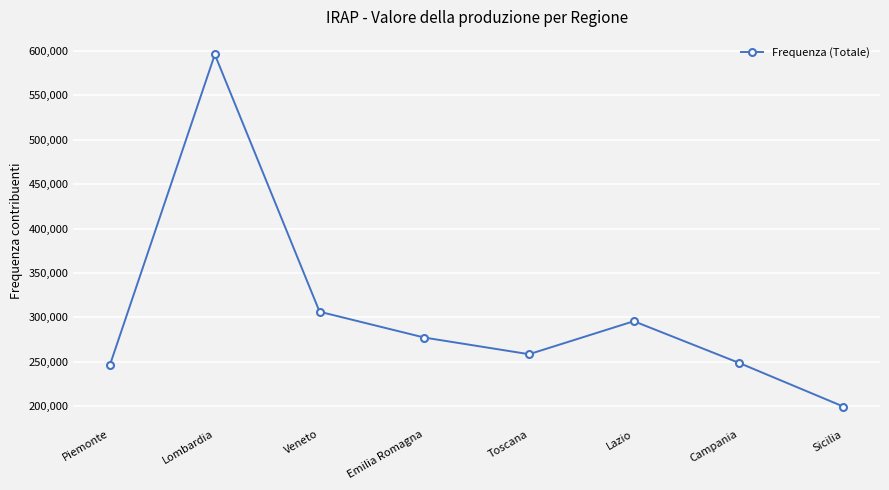

True or false: there are more than 2 points higher than both neighbors.

False